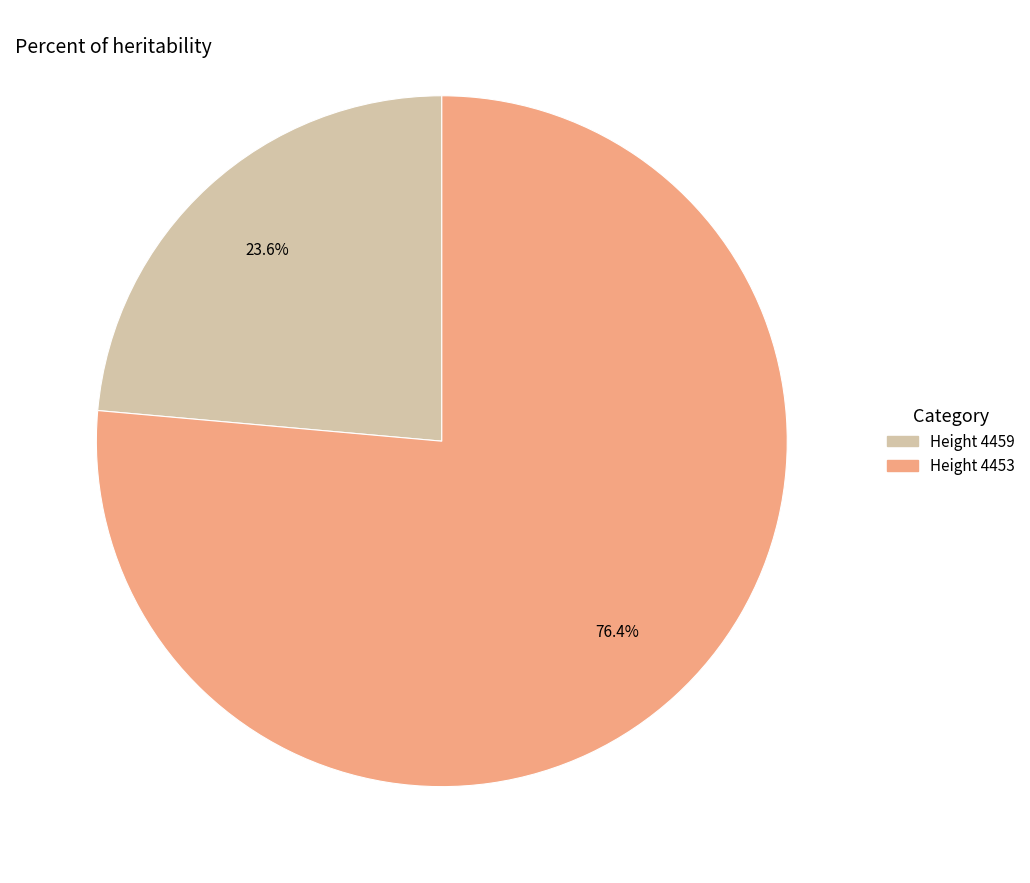

Does any single category account for the majority?

Yes